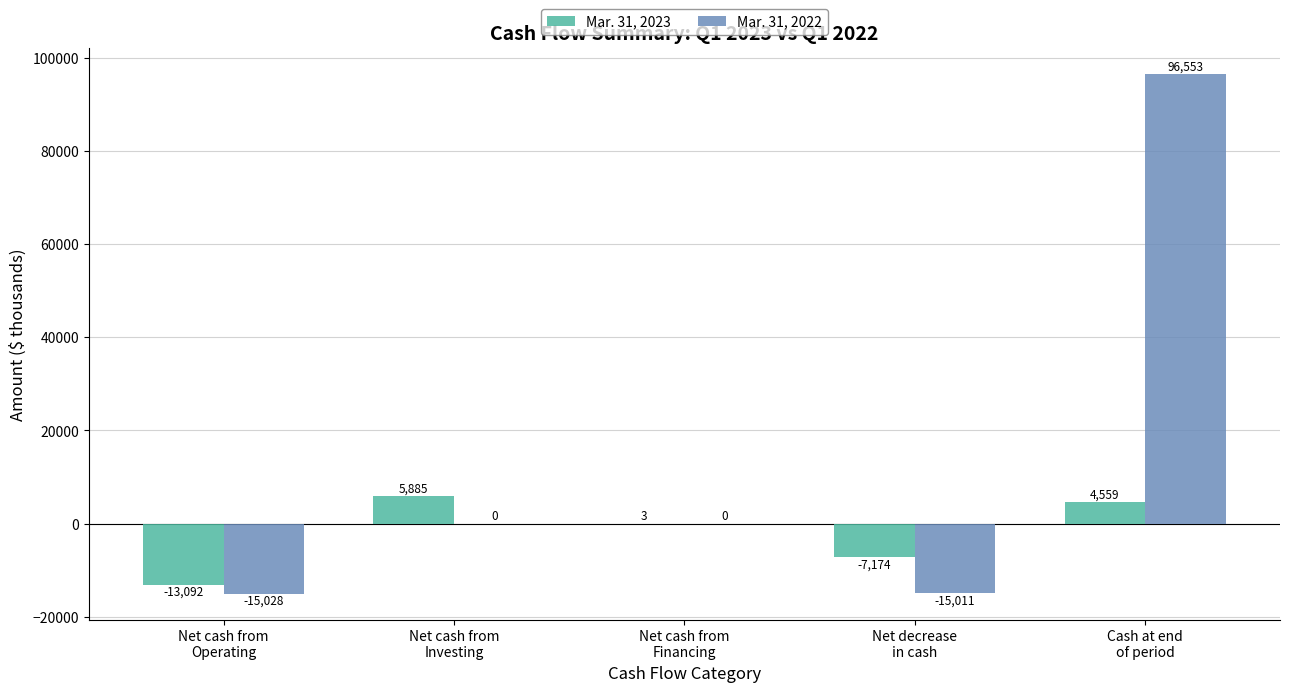

What is the maximum value for Mar. 31, 2023?

5885